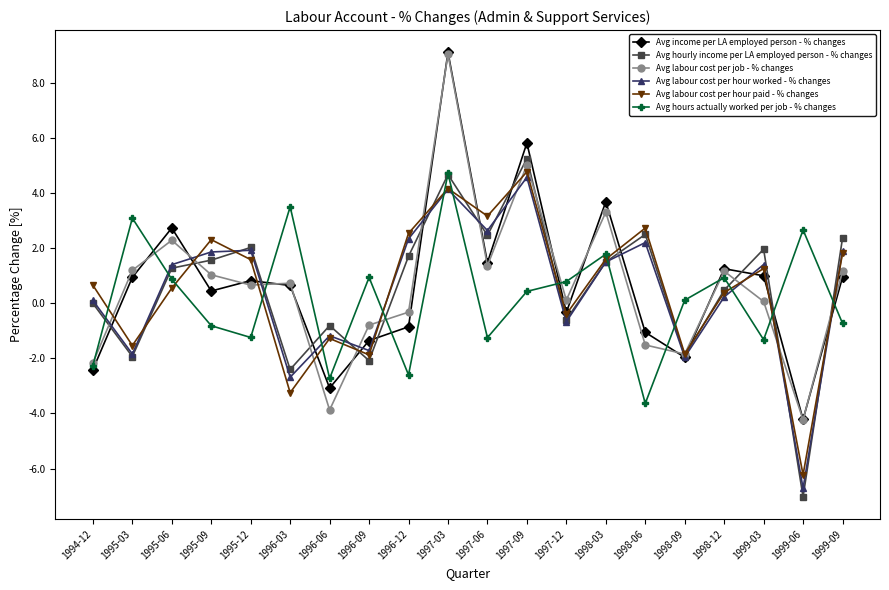

How many distinct data groups are displayed?

6